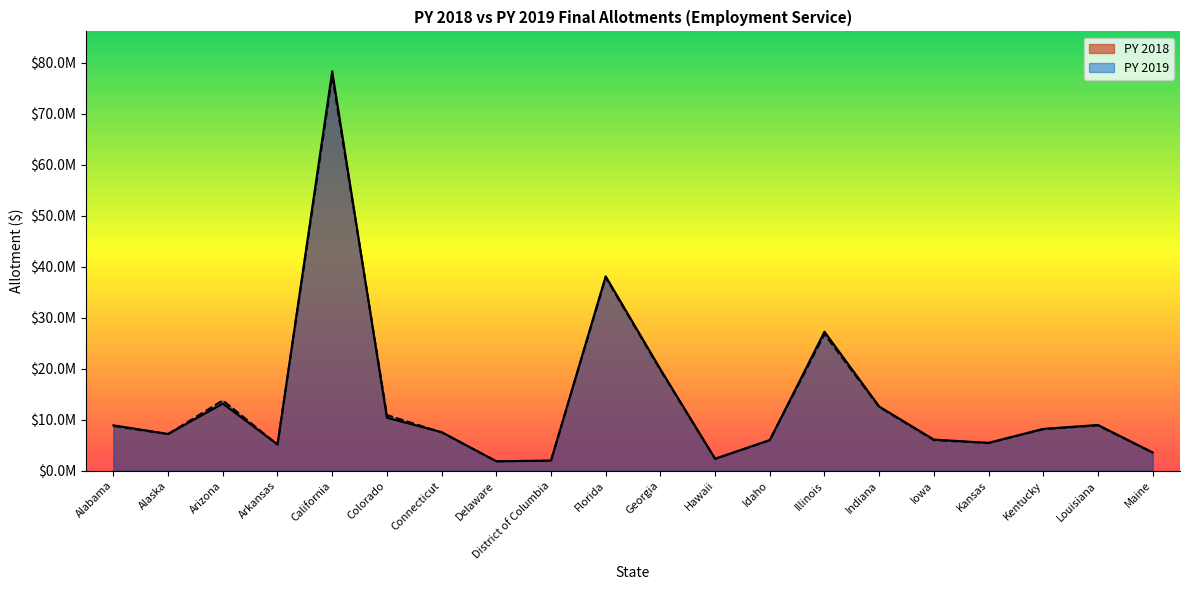

What is the average value of the PY 2019 series?

13597753